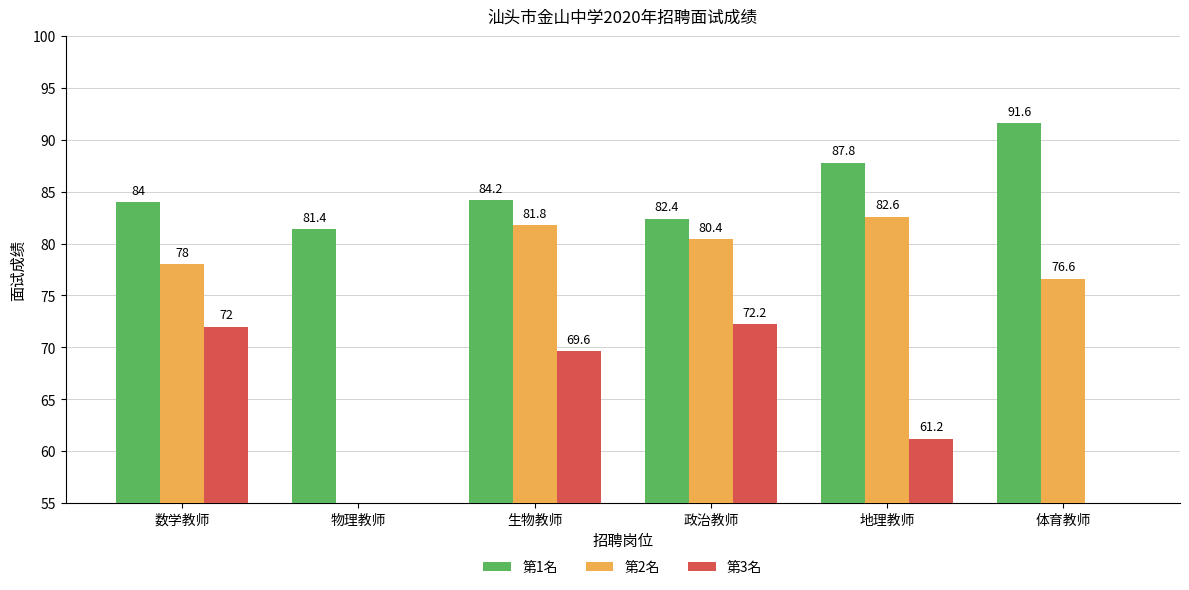

The 第2名 series shows 0.0 at 物理教师. True or false?

True